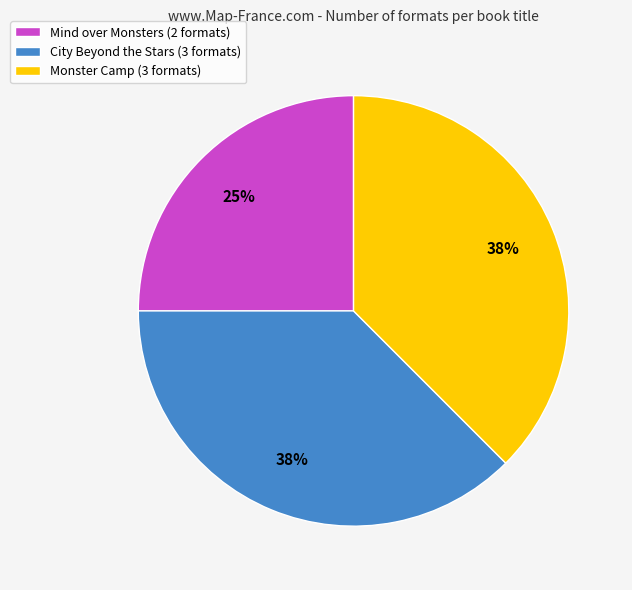

Do City Beyond the Stars (3 formats) and Monster Camp (3 formats) together represent more than half of the pie?

Yes